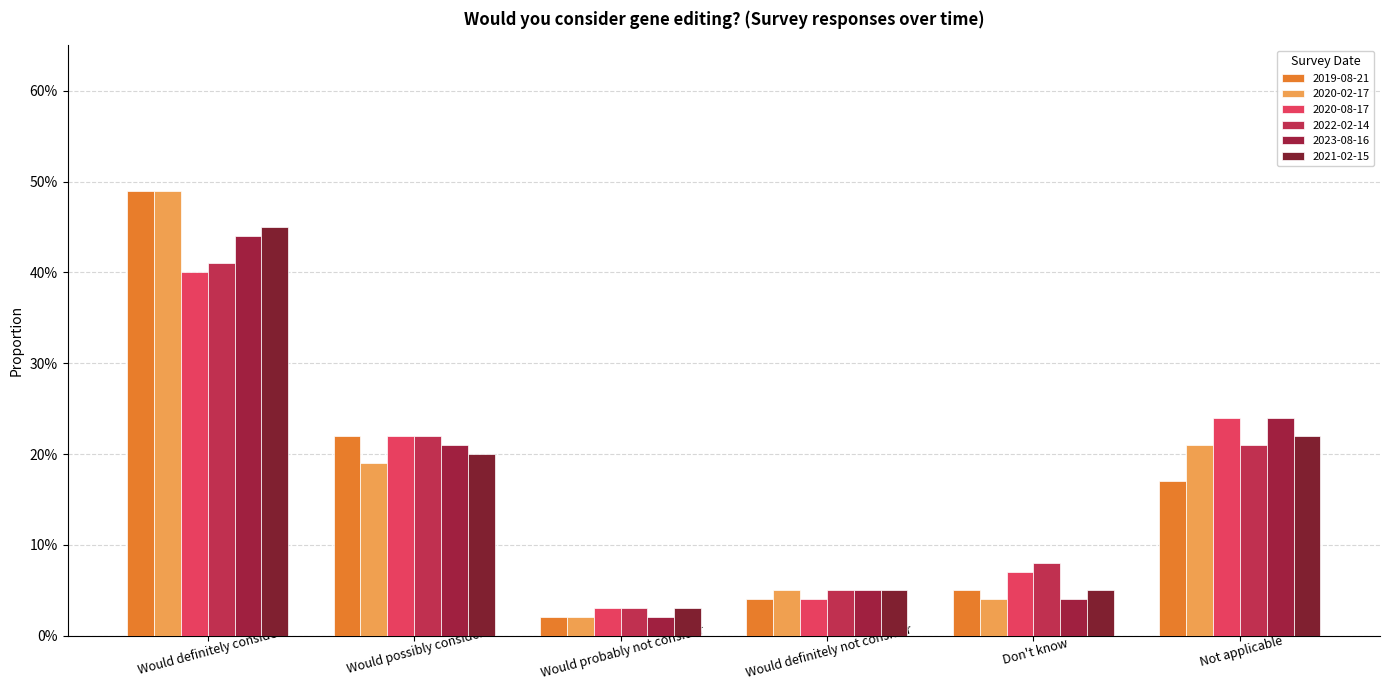

Reading left to right, list all the values displayed in this chart.

2019-08-21: Would definitely consider=0.5	Would possibly consider=0.2	Would probably not consider=0.0	Would definitely not consider=0.0	Don't know=0.1	Not applicable=0.2
2020-02-17: Would definitely consider=0.5	Would possibly consider=0.2	Would probably not consider=0.0	Would definitely not consider=0.1	Don't know=0.0	Not applicable=0.2
2020-08-17: Would definitely consider=0.4	Would possibly consider=0.2	Would probably not consider=0.0	Would definitely not consider=0.0	Don't know=0.1	Not applicable=0.2
2022-02-14: Would definitely consider=0.4	Would possibly consider=0.2	Would probably not consider=0.0	Would definitely not consider=0.1	Don't know=0.1	Not applicable=0.2
2023-08-16: Would definitely consider=0.4	Would possibly consider=0.2	Would probably not consider=0.0	Would definitely not consider=0.1	Don't know=0.0	Not applicable=0.2
2021-02-15: Would definitely consider=0.5	Would possibly consider=0.2	Would probably not consider=0.0	Would definitely not consider=0.1	Don't know=0.1	Not applicable=0.2